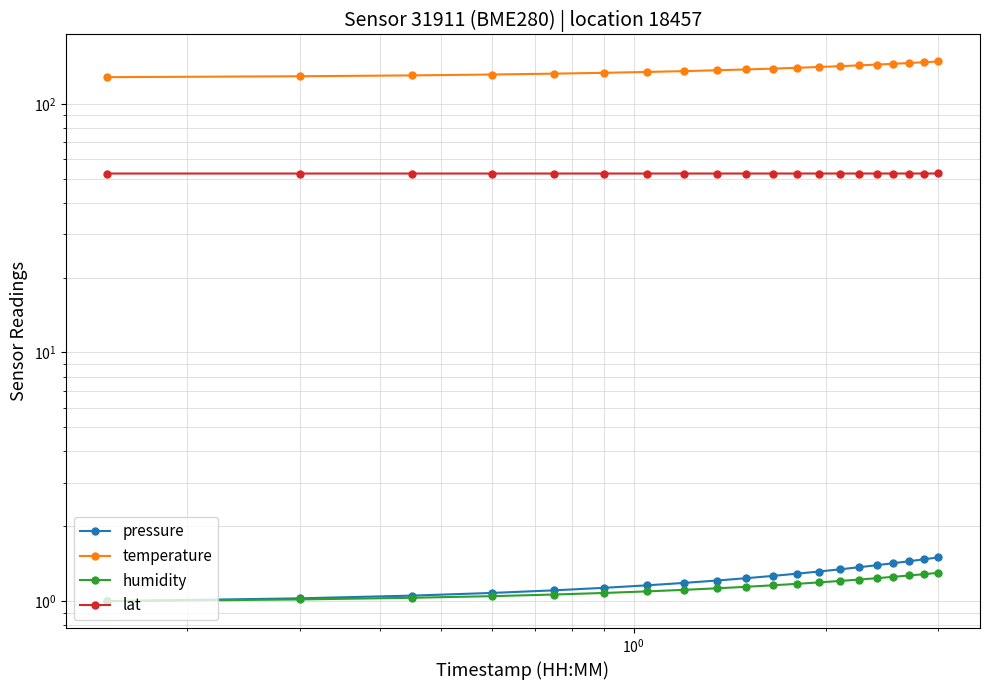

How many data points in temperature are above 138?

10